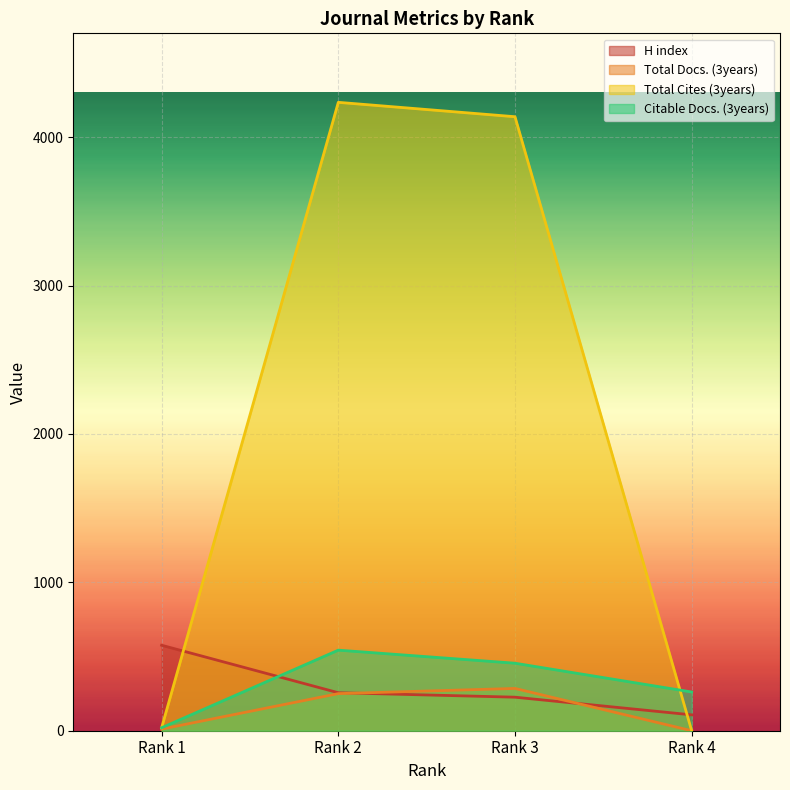

Reading left to right, extract all data points from this chart.

H index: 576	256	226	107
Total Docs. (3years): 11	250	285	0
Total Cites (3years): 20	4235	4138	0
Citable Docs. (3years): 20	543	455	261